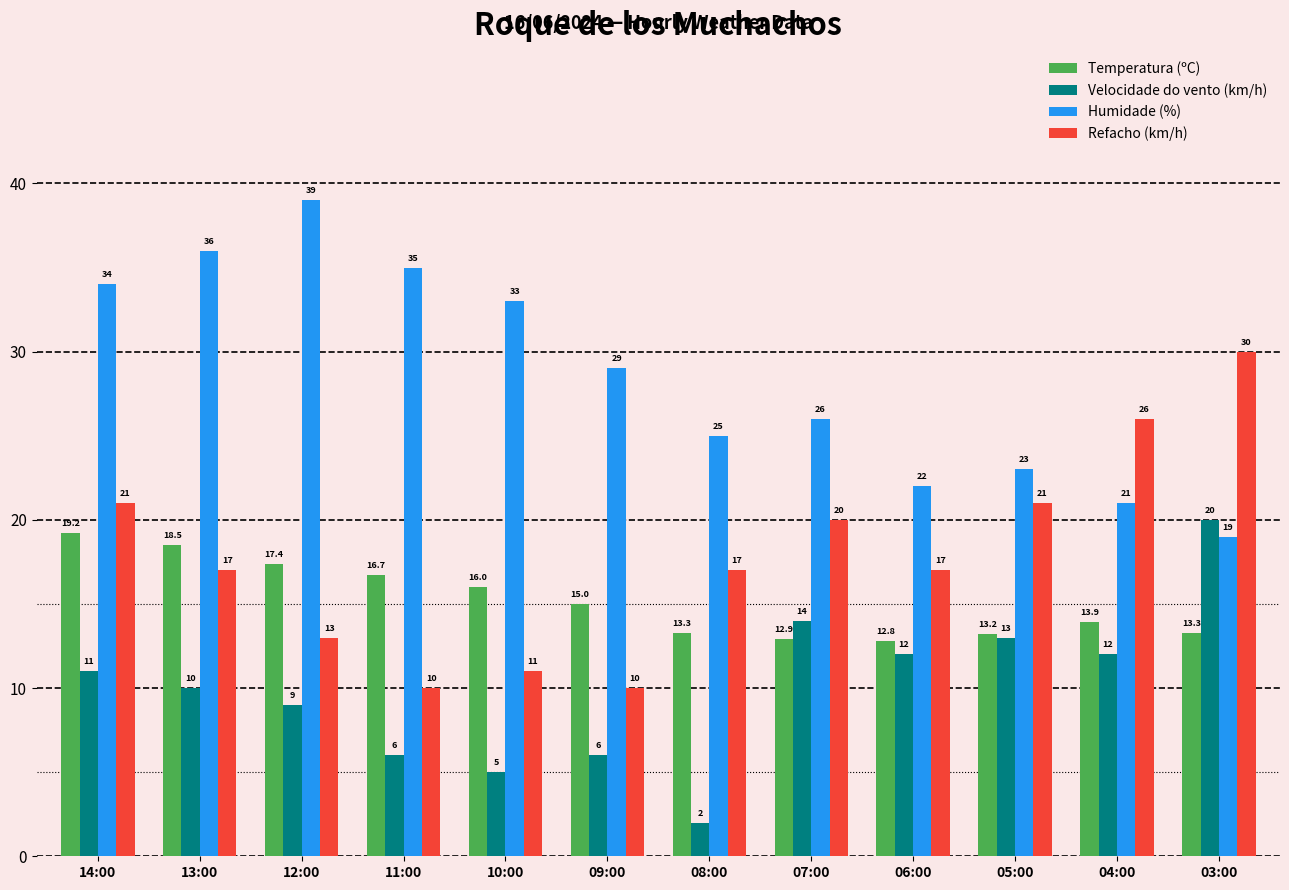

What is the value of the Humidade (%) bar at the 7th from the left?

25.0